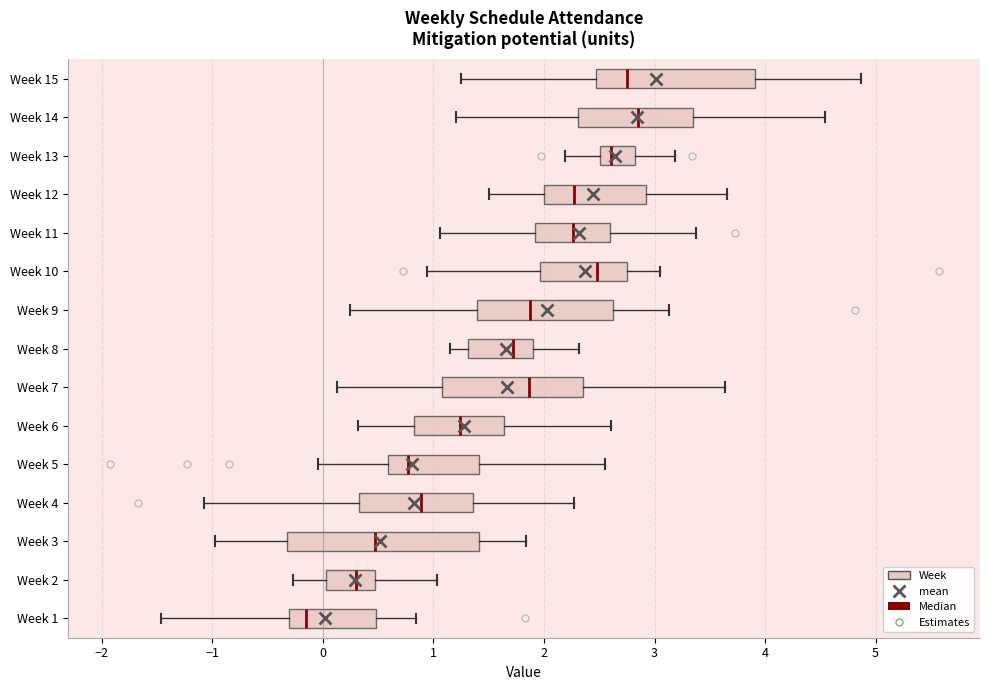

Which box has the furthest to the left median line?

Week 1